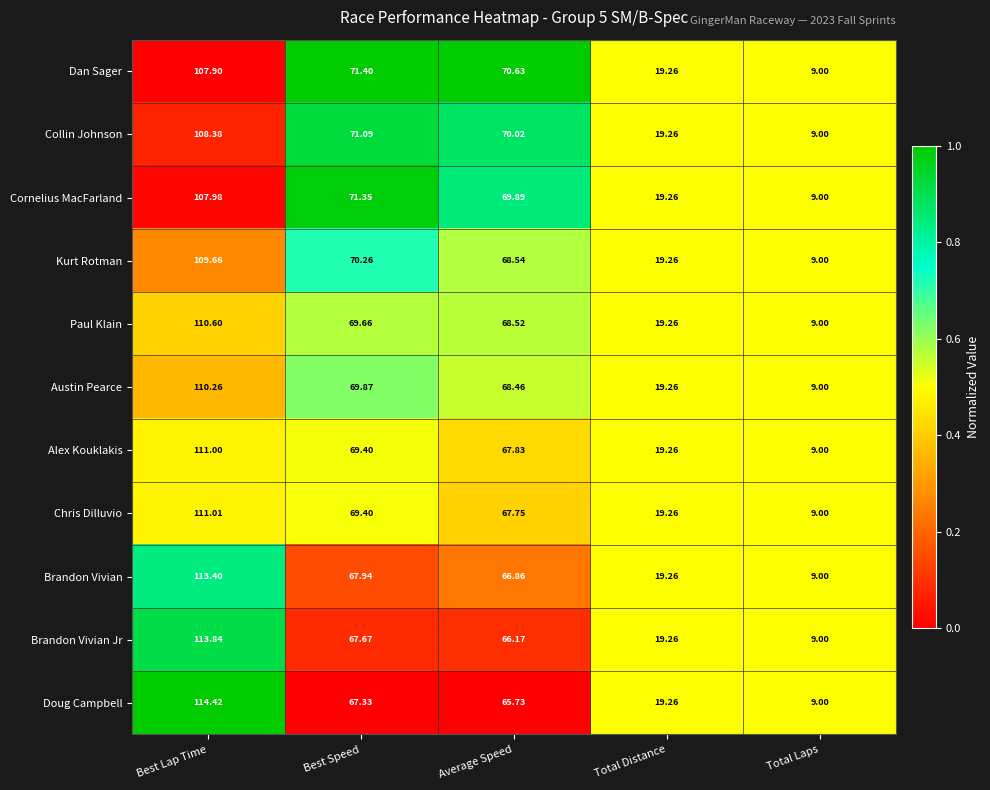

Which series has the widest spread of values?

Doug Campbell